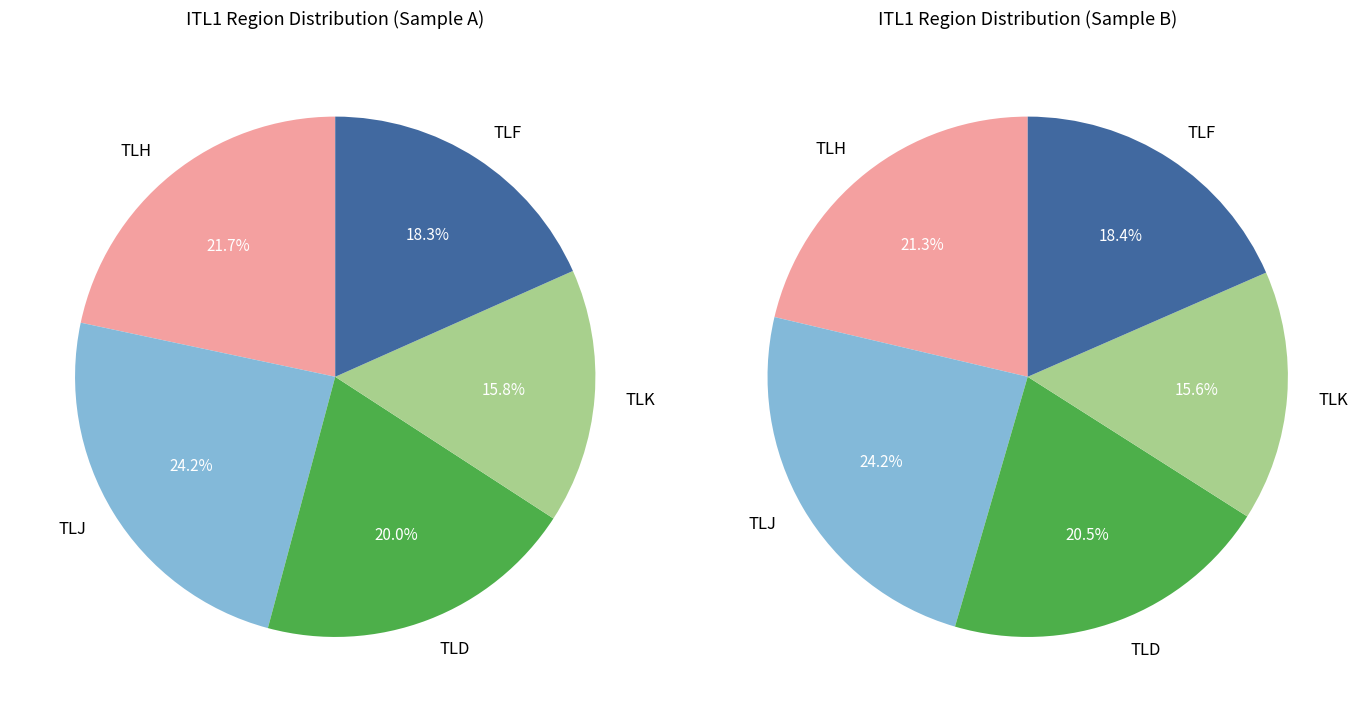

To the nearest percent, what is the combined percentage of TLK and TLJ?

40%